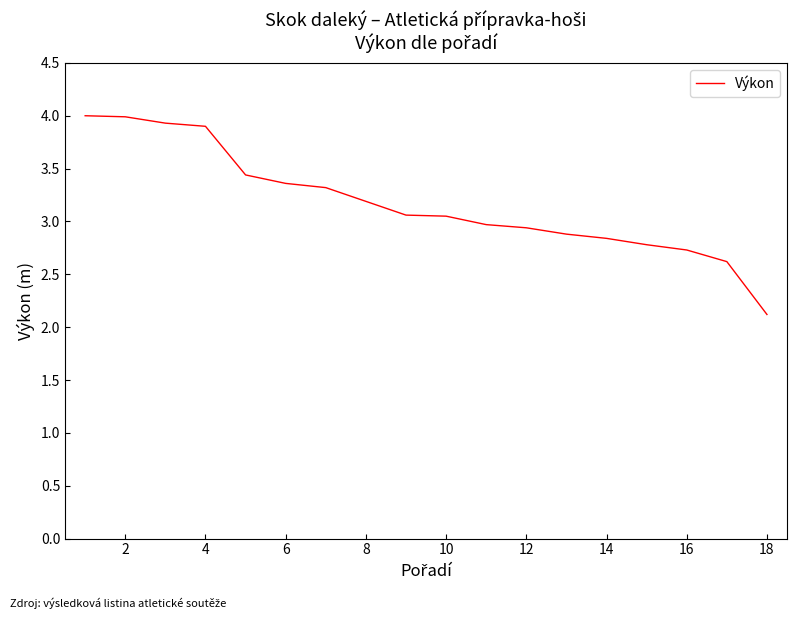

What is the difference between the maximum and minimum values?

1.9